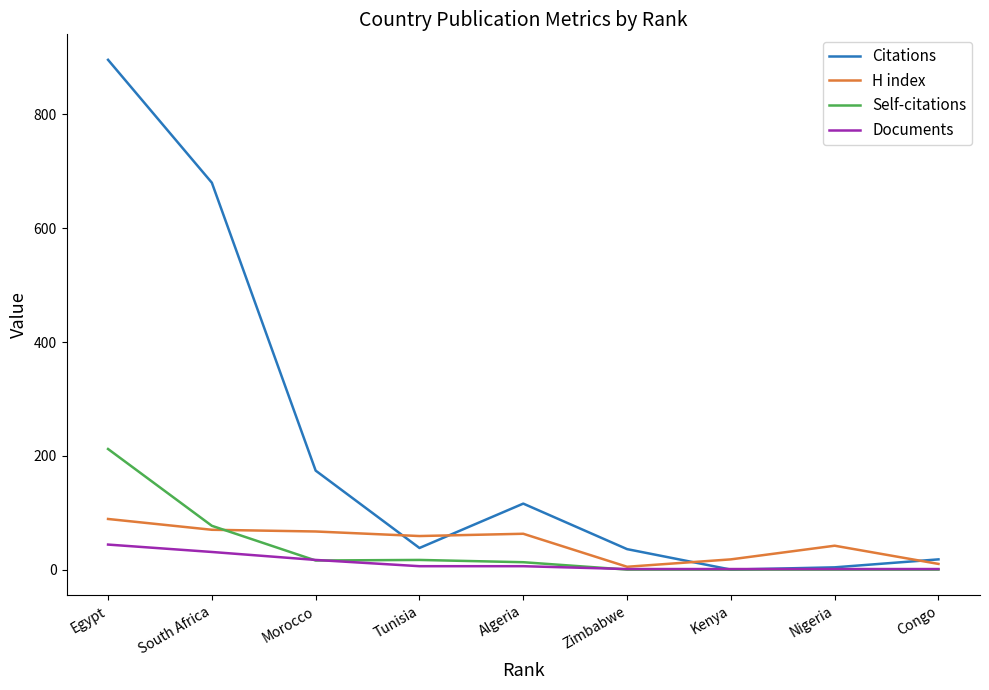

What is the maximum value shown in the chart?

896